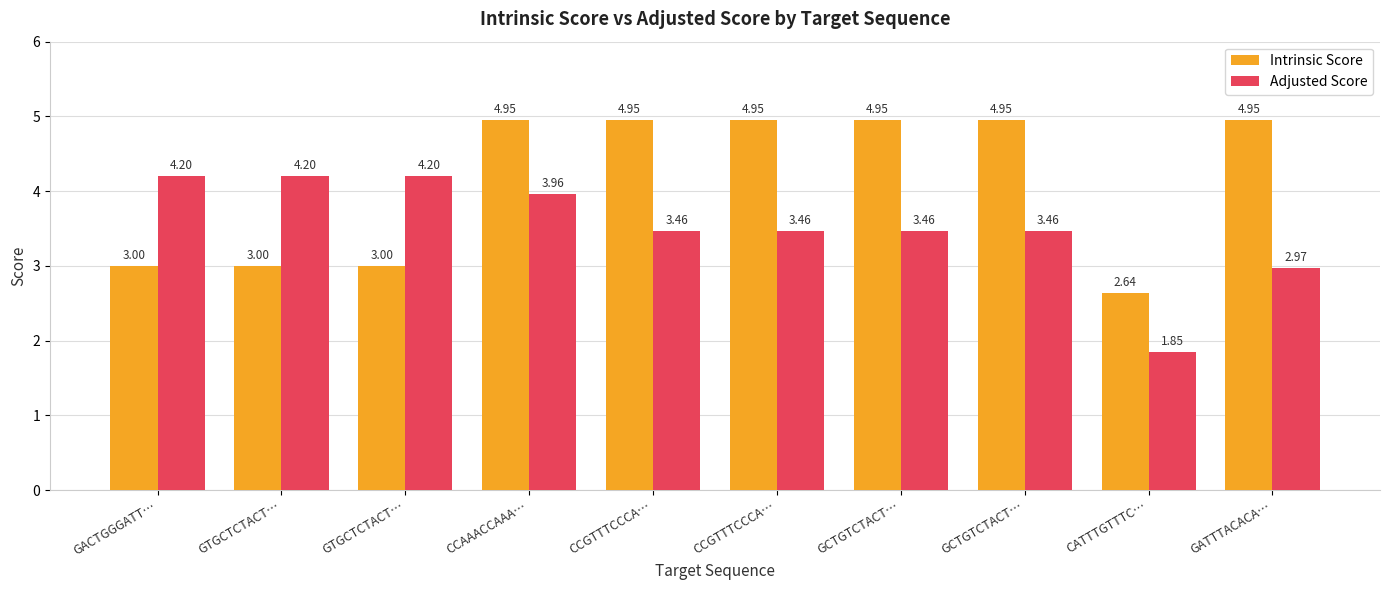

How many bars are there in total?

20